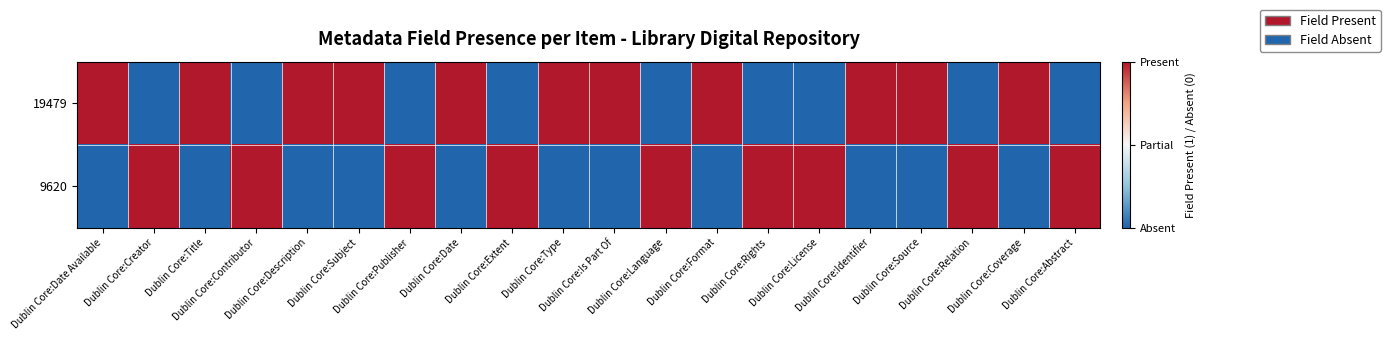

At how many categories does at least one series exceed 0?

20